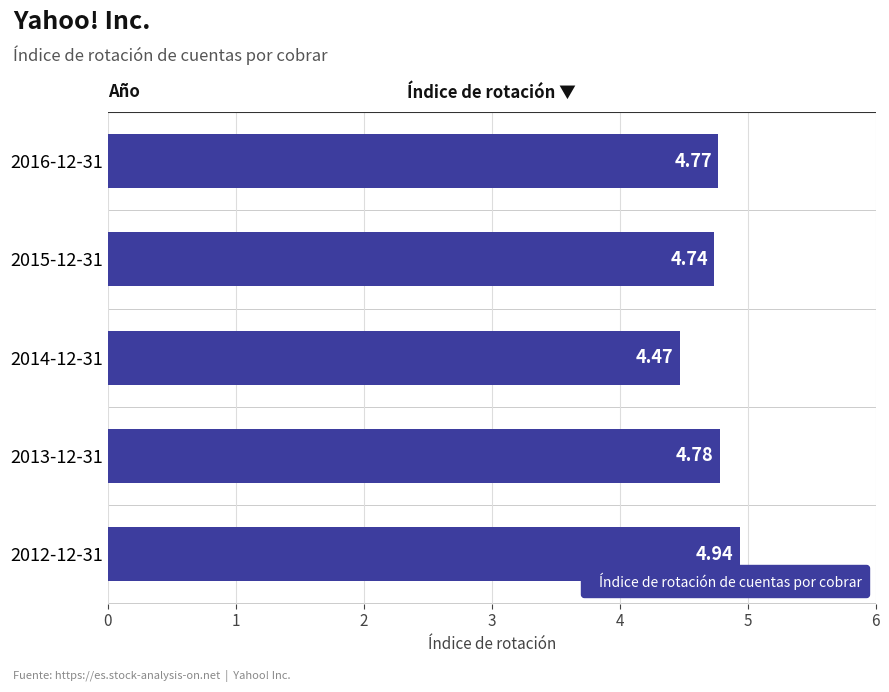

Approximately how many times larger is the value at 2016-12-31 compared to 2012-12-31?

1.0